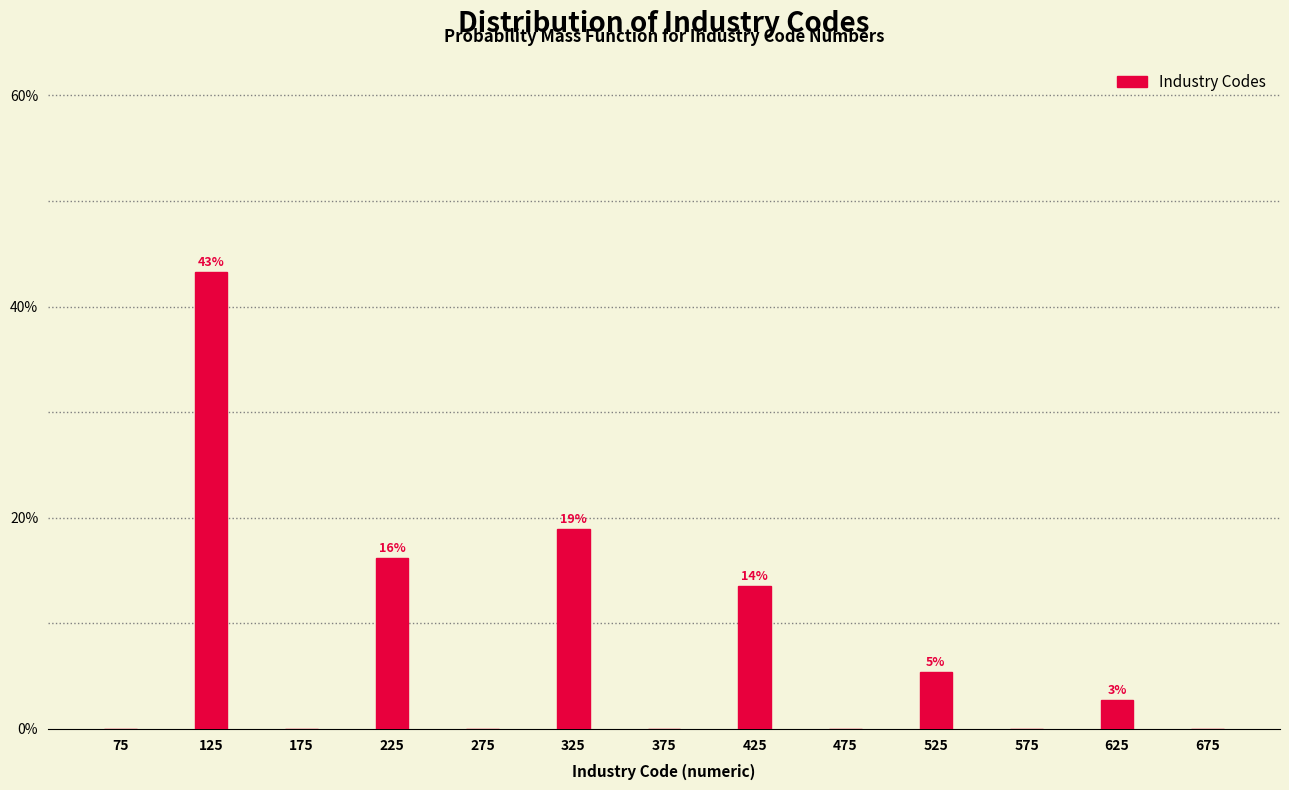

Reading left to right, extract all data points from this chart.

75=0.0	125=43.2	175=0.0	225=16.2	275=0.0	325=18.9	375=0.0	425=13.5	475=0.0	525=5.4	575=0.0	625=2.7	675=0.0